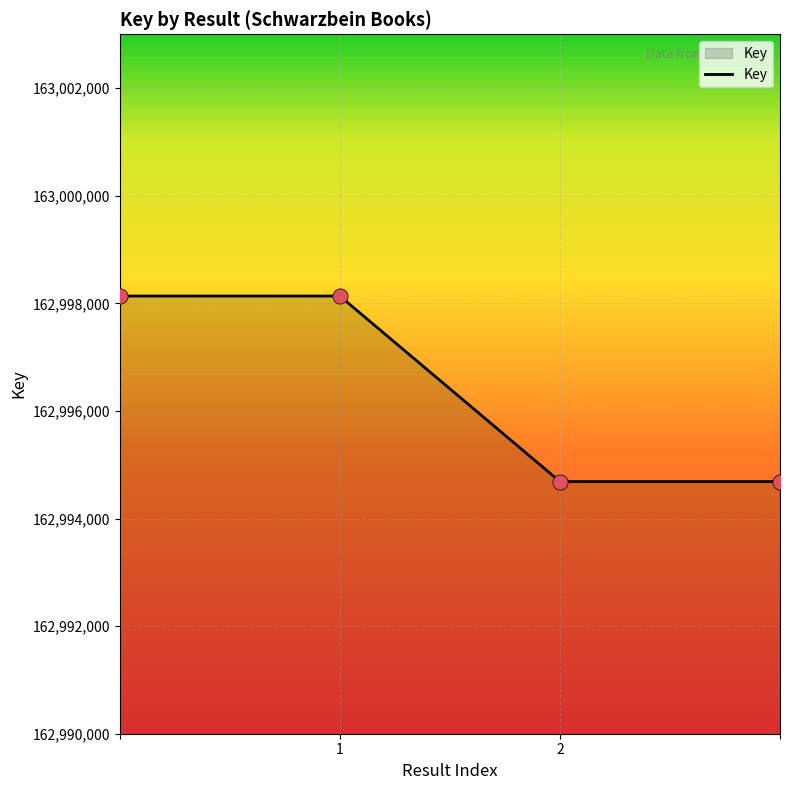

True or false: there are more than 2 points higher than both neighbors.

False